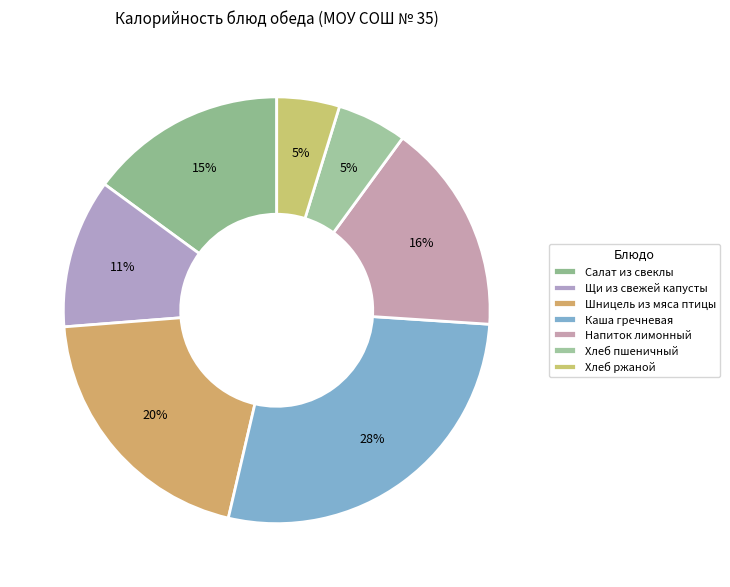

Count the number of slices in the pie.

7